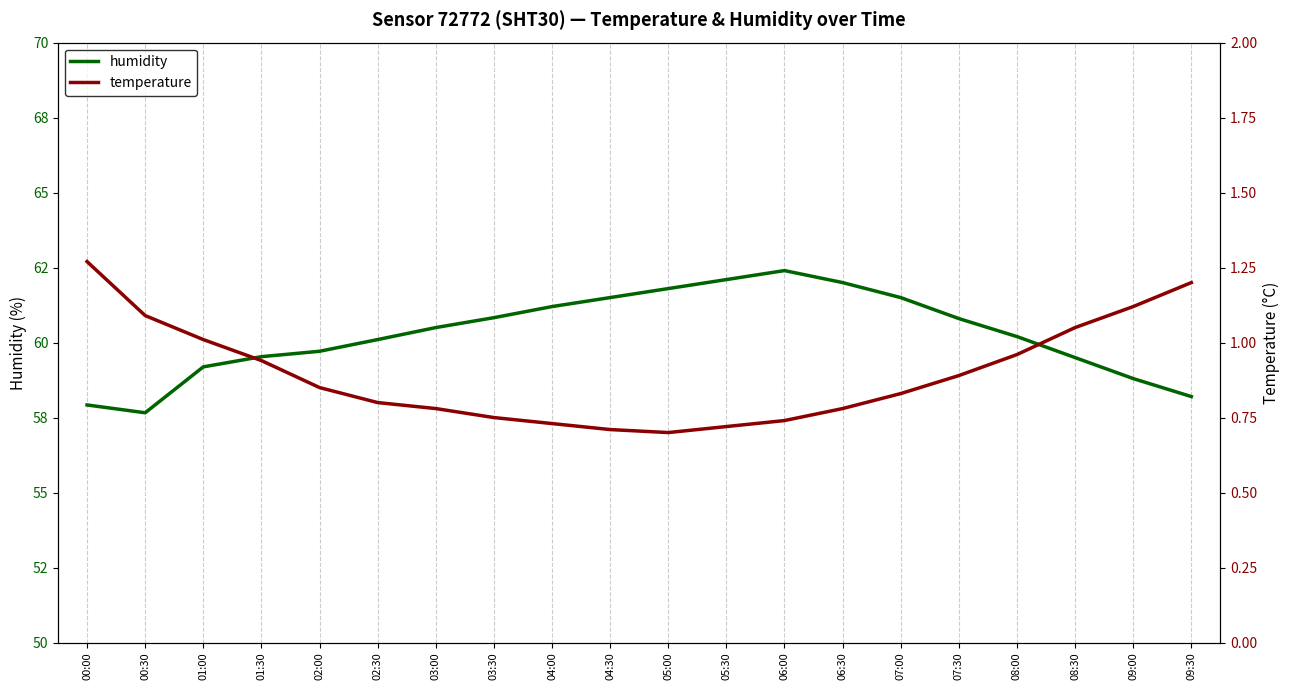

What are all the series names shown in the legend?

humidity, temperature